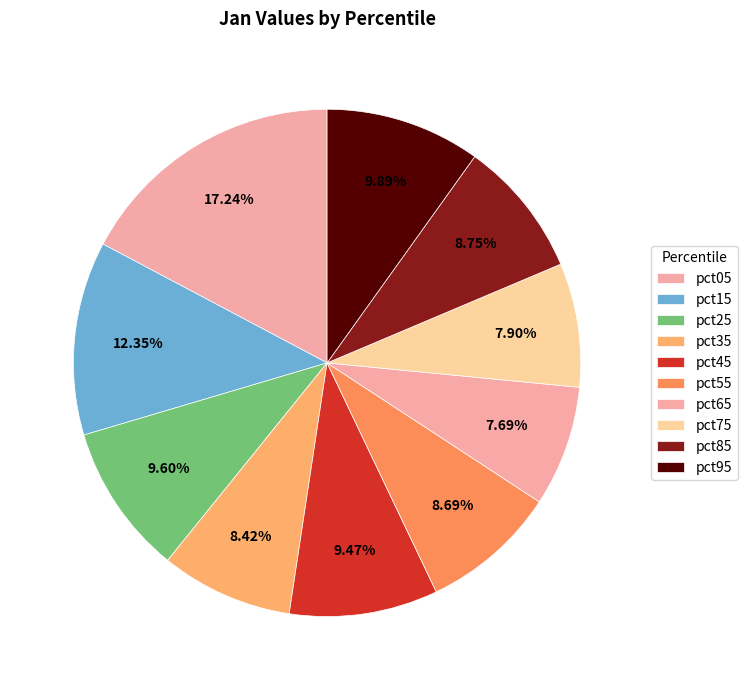

How many slices are in this pie chart?

10